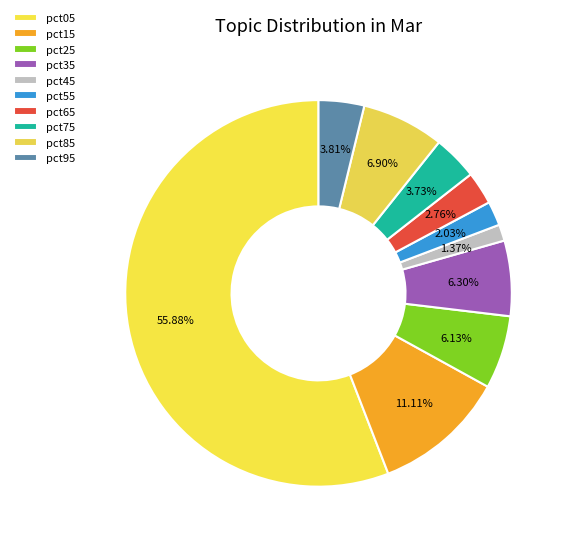

To the nearest percent, what is the combined percentage of pct35 and pct05?

62%